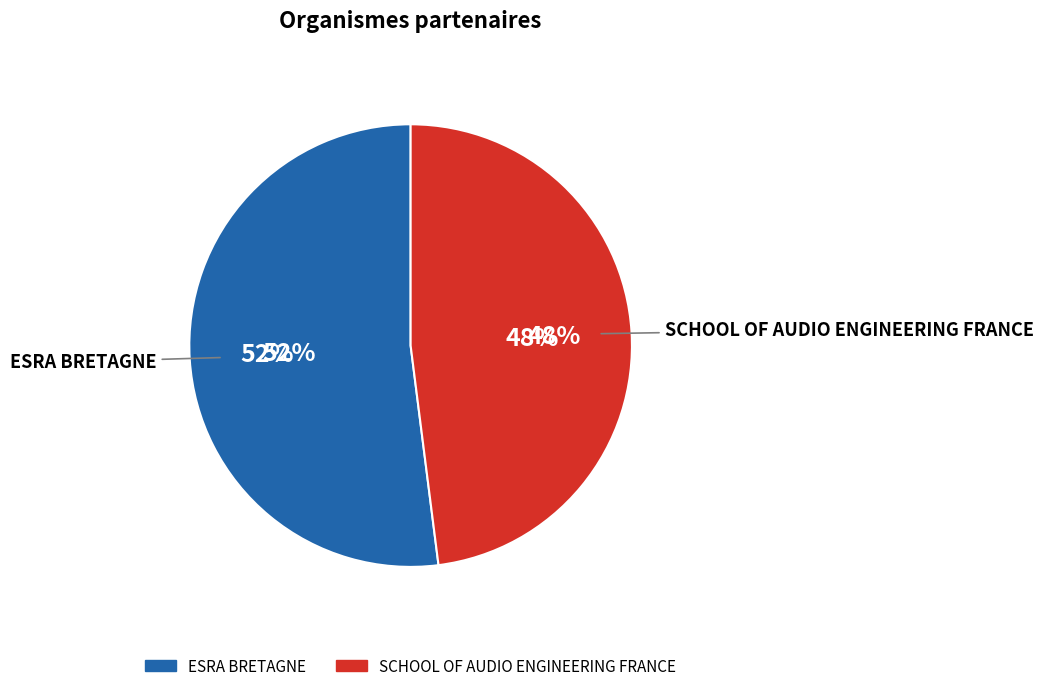

Which slice is the smallest?

SCHOOL OF AUDIO ENGINEERING FRANCE